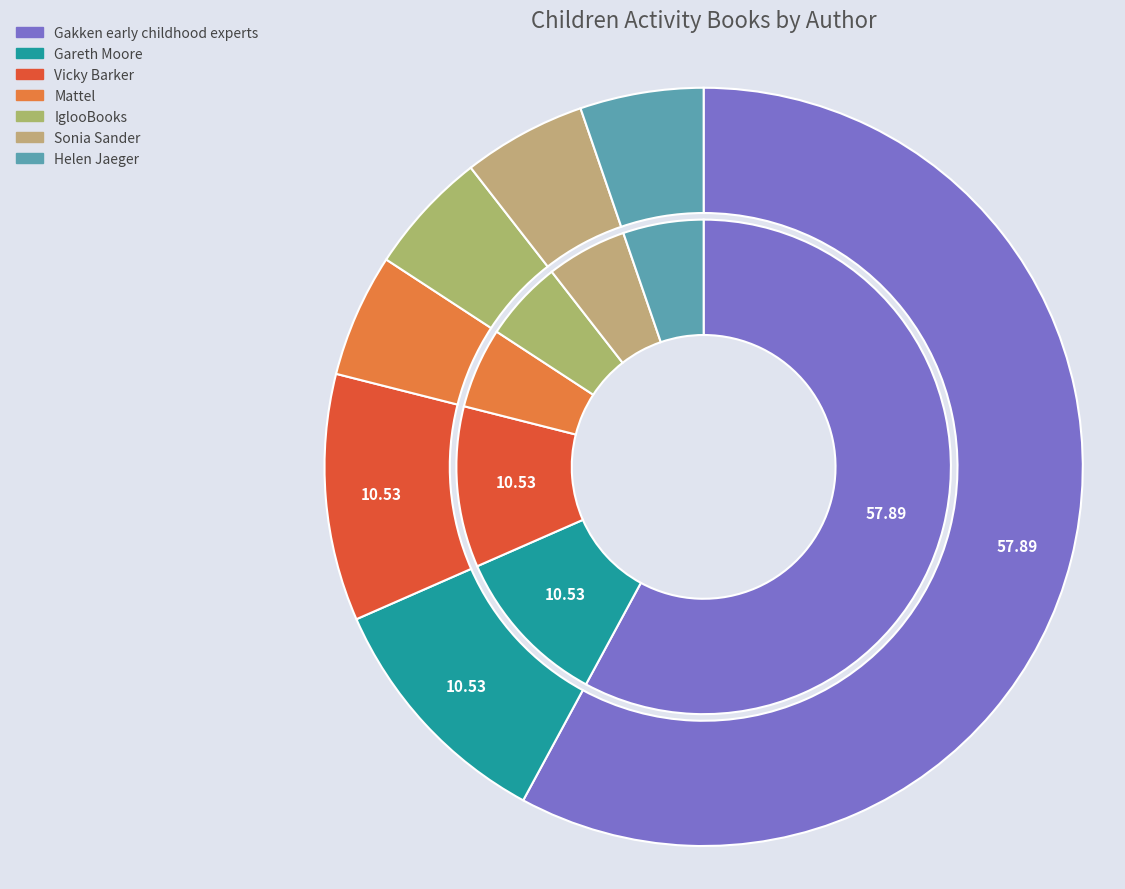

What percentage is the Sonia Sander slice, to the nearest percent?

5%